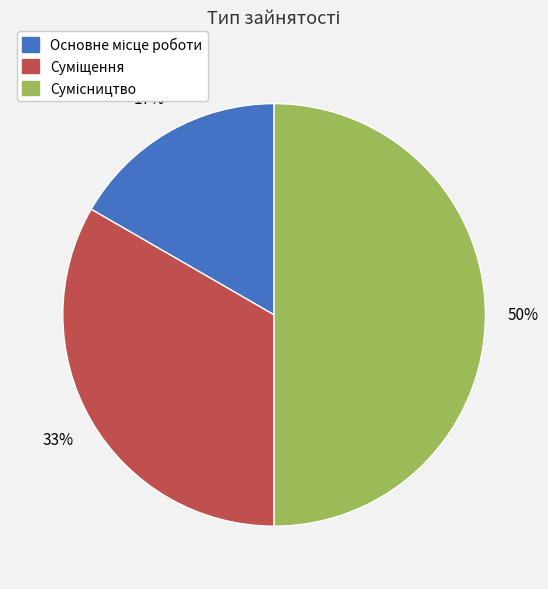

To the nearest percent, what is the difference between the largest and smallest slice percentages?

33%